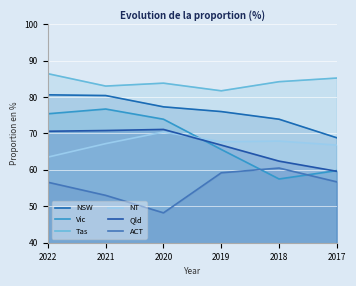

True or false: Tas has a value of 85.2 at 2017.

True